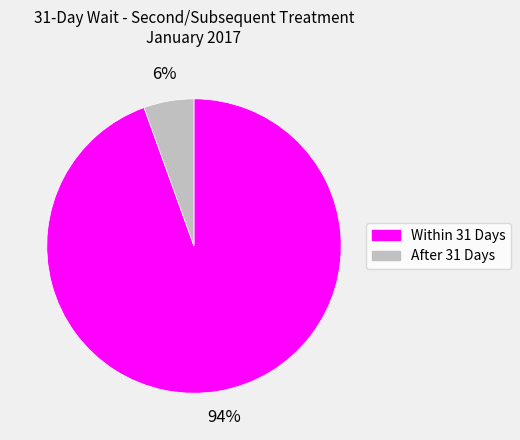

Between Within 31 Days and After 31 Days, which is larger?

Within 31 Days